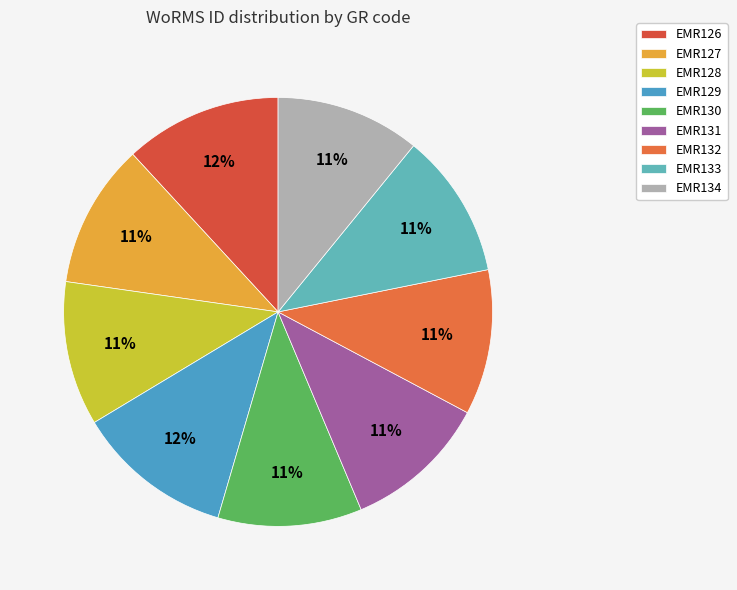

Count the number of slices in the pie.

9